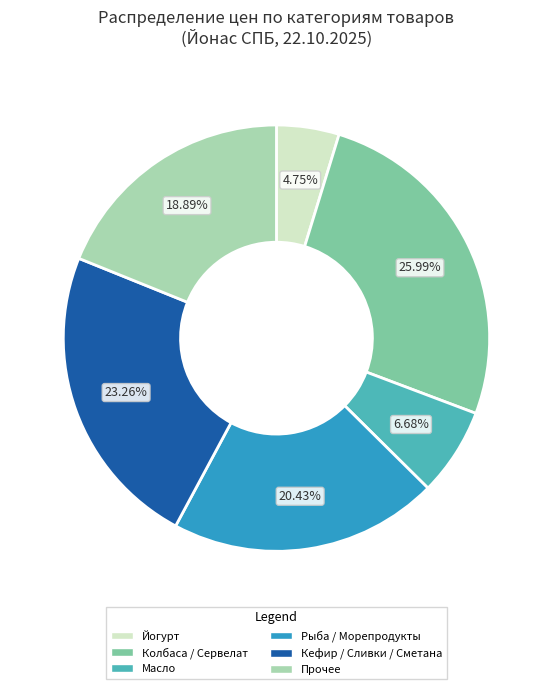

Does Йогурт account for over 50% of the chart?

No